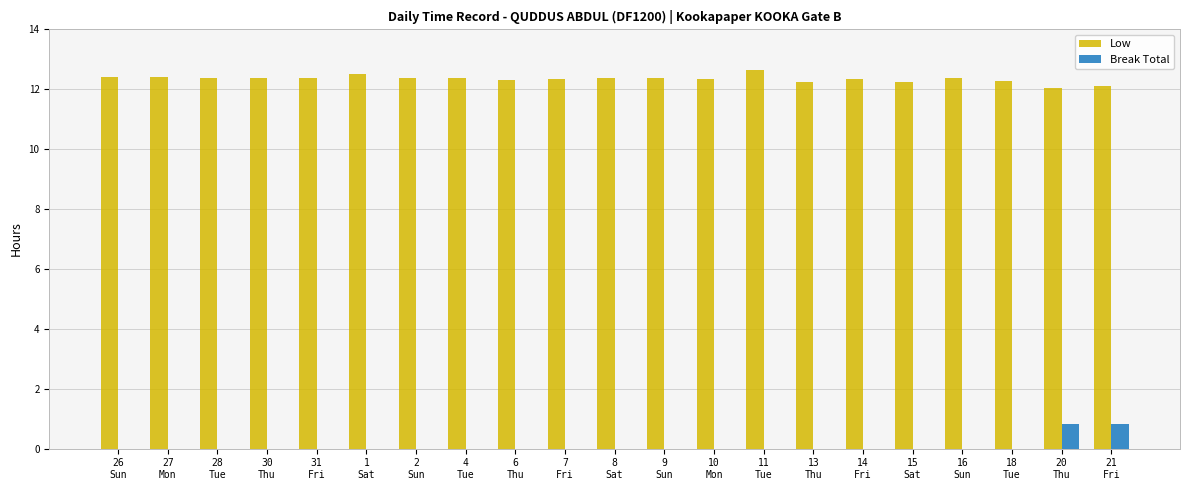

The Low series shows 12.0 at 20
Thu. True or false?

True